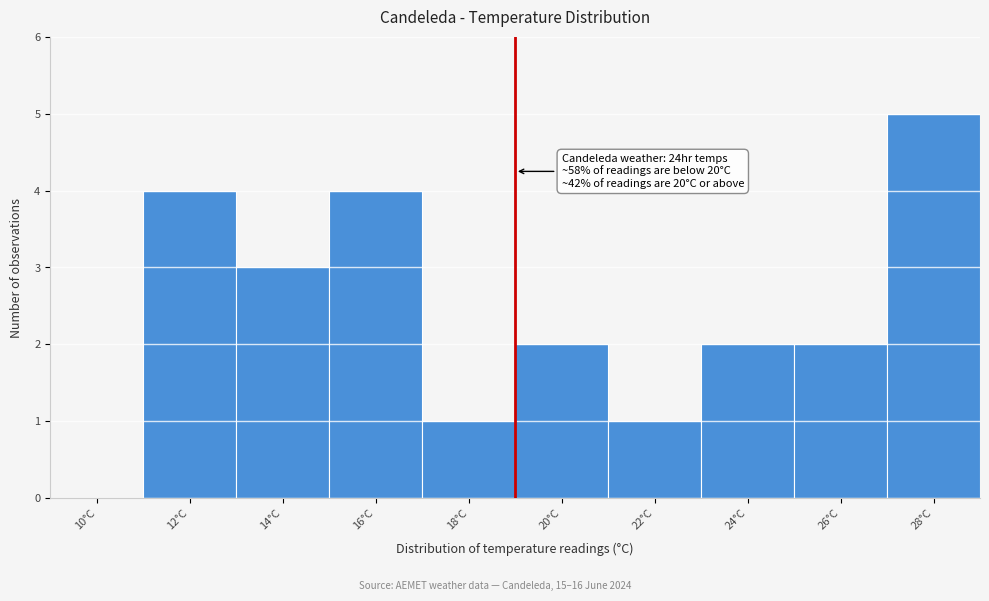

Reading right to left, what are all the values shown in this chart?

28°C=5	26°C=2	24°C=2	22°C=1	20°C=2	18°C=1	16°C=4	14°C=3	12°C=4	10°C=0